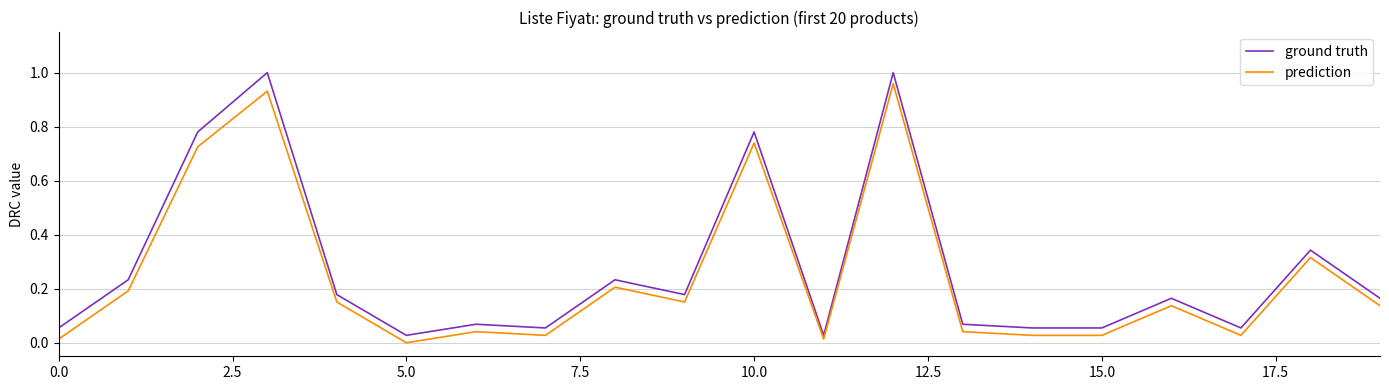

Which series has the largest range (max minus min)?

ground truth